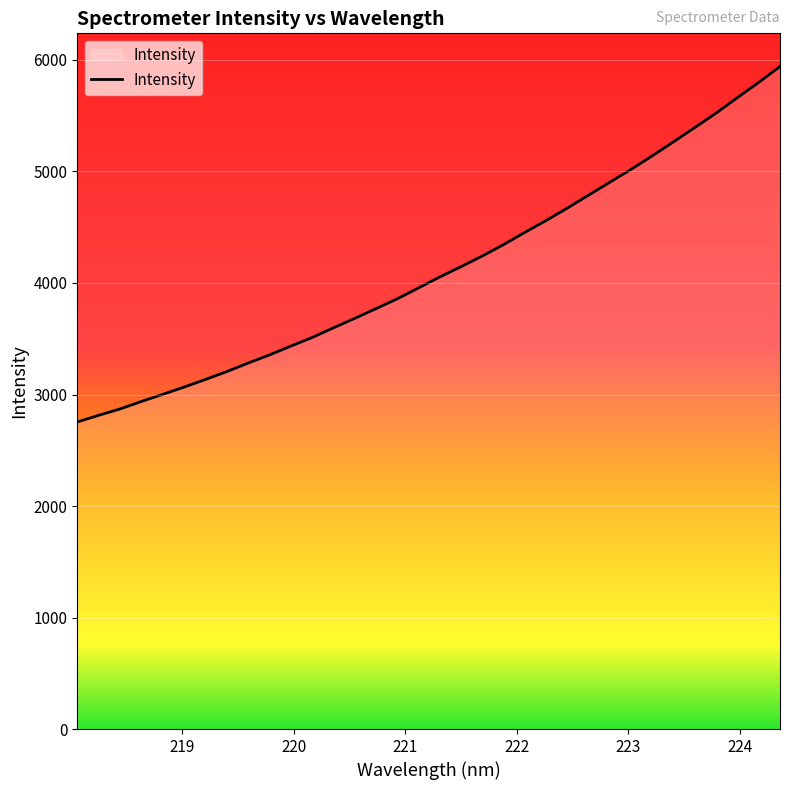

What is the difference between the second highest and second lowest values?

2985.5